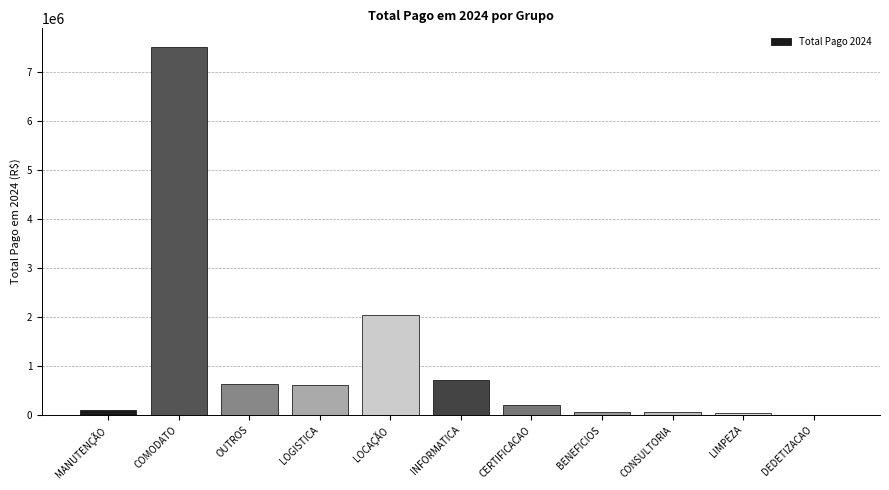

Which has a higher value, LIMPEZA or LOGISTICA?

LOGISTICA